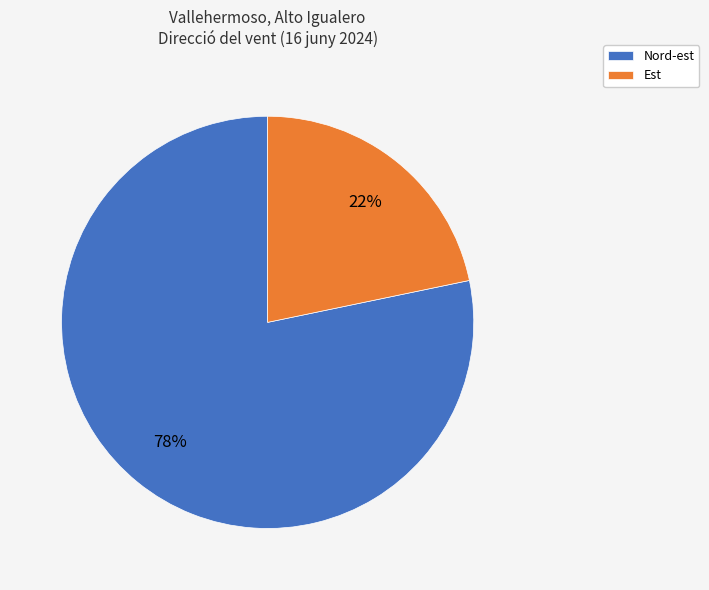

To the nearest percent, what is the combined percentage of Est and Nord-est?

100%